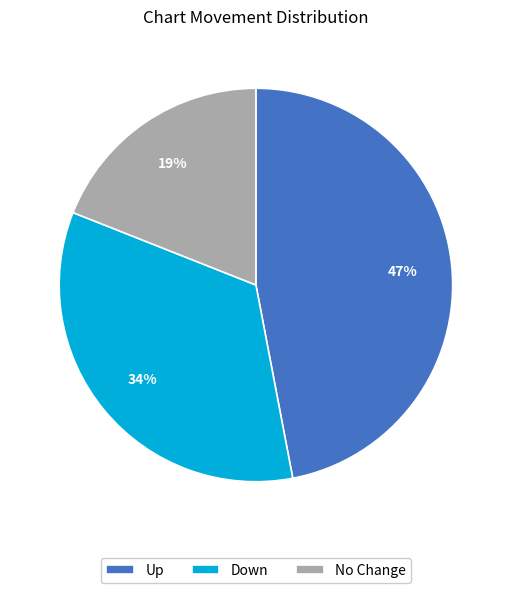

How many segments does this pie chart have?

3